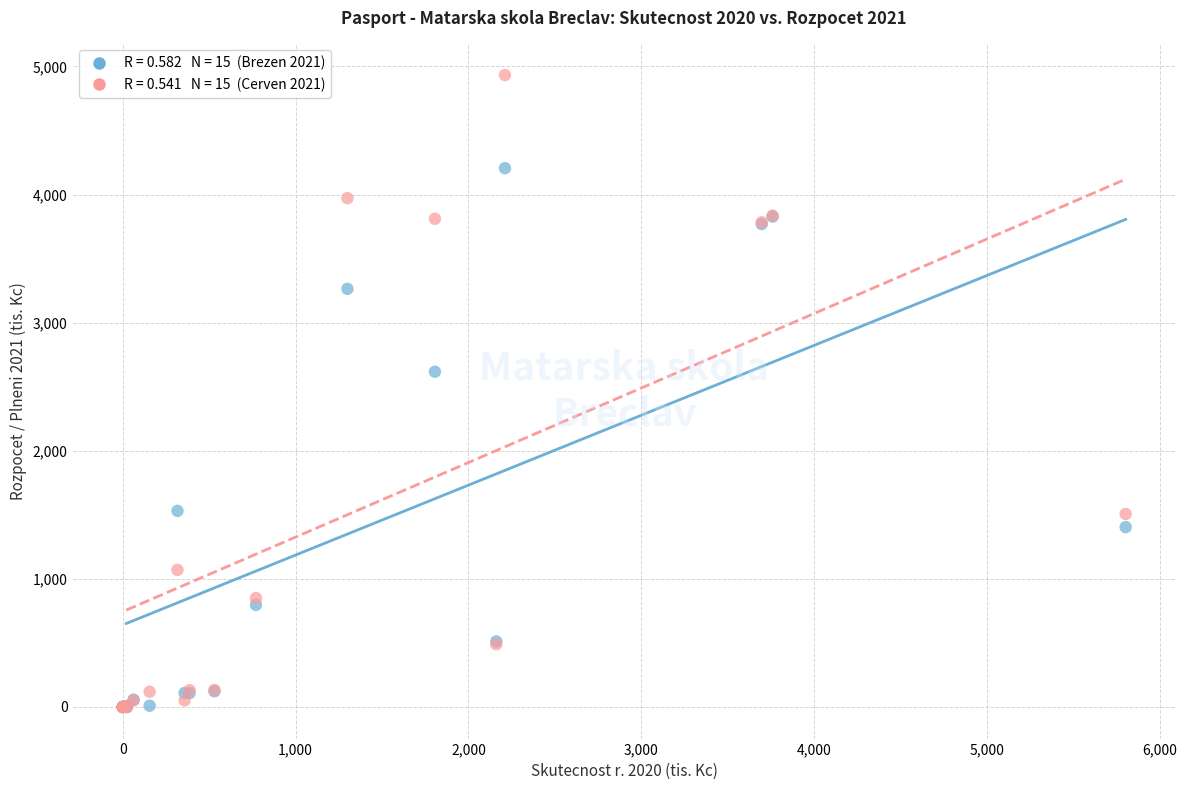

Across all series, what Y value is closest to 2466?

2617